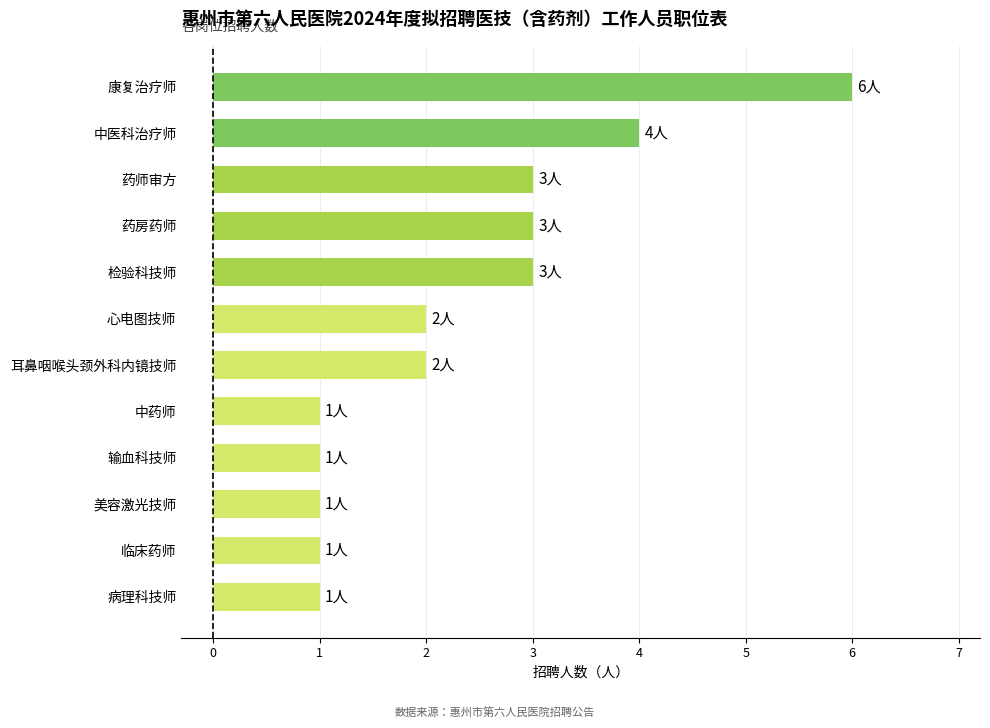

What is the change in value from 输血科技师 to 检验科技师?

+2